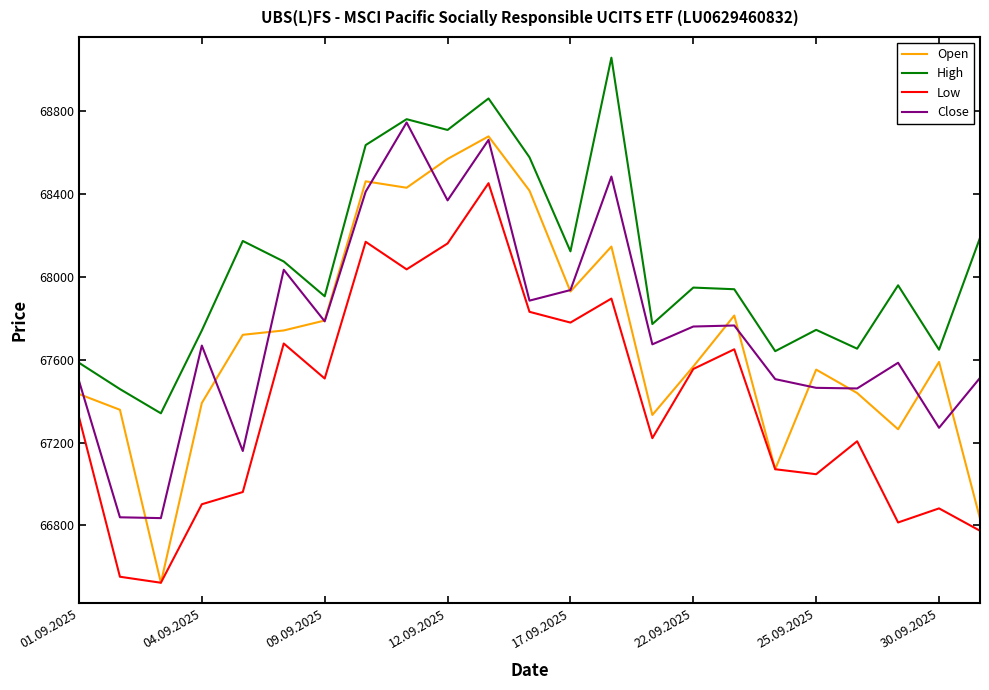

What is the lowest value of the Close series?

66835